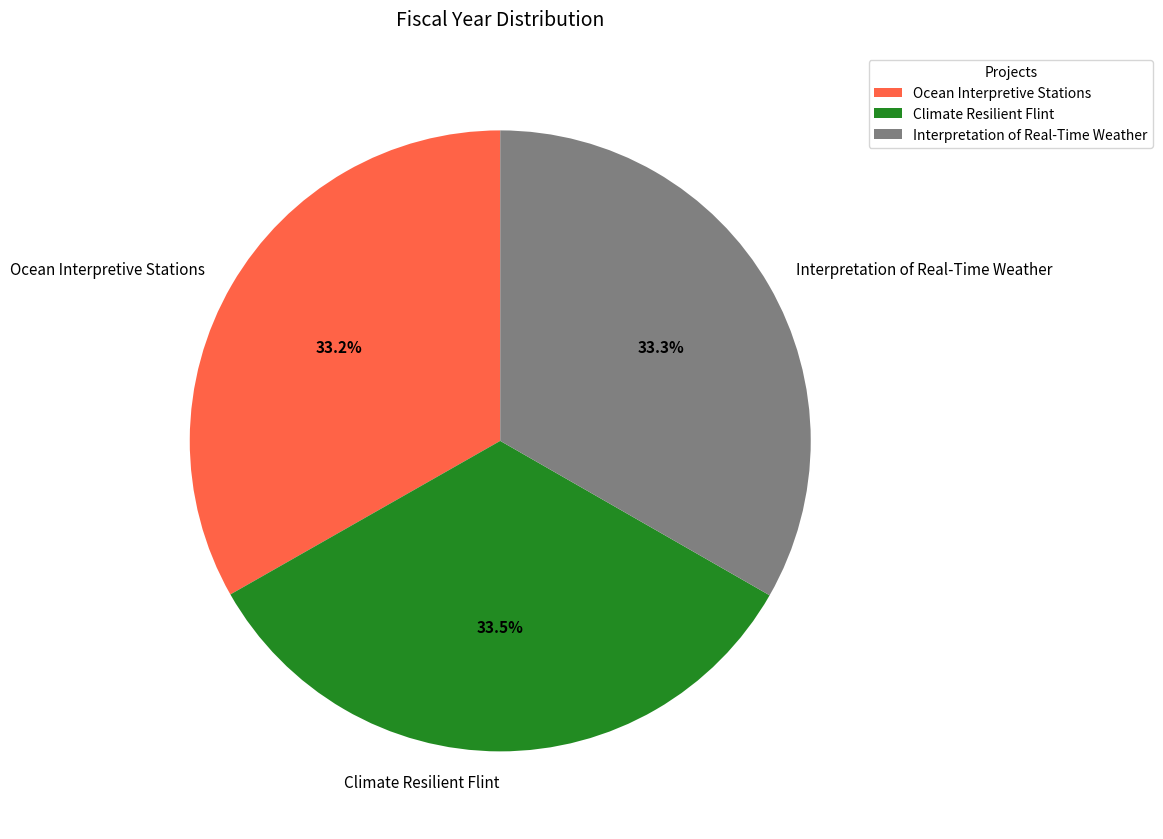

Is the sum of Ocean Interpretive Stations and Climate Resilient Flint greater than half?

Yes